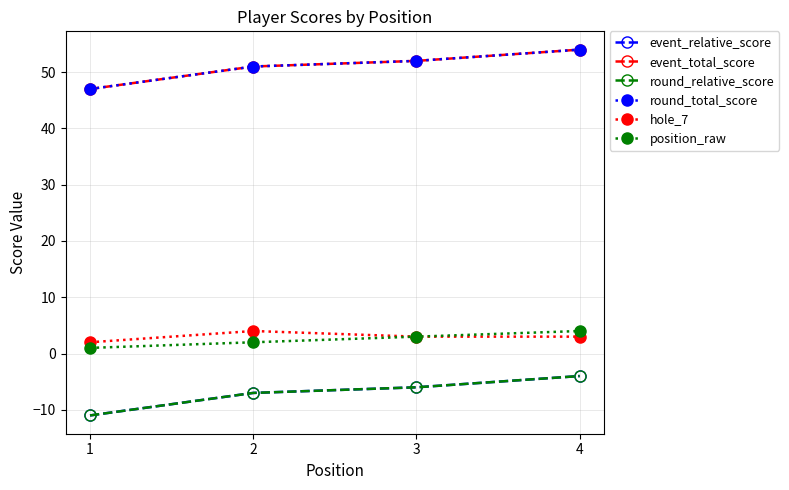

Is it true that hole_7 equals 1 at 3?

False